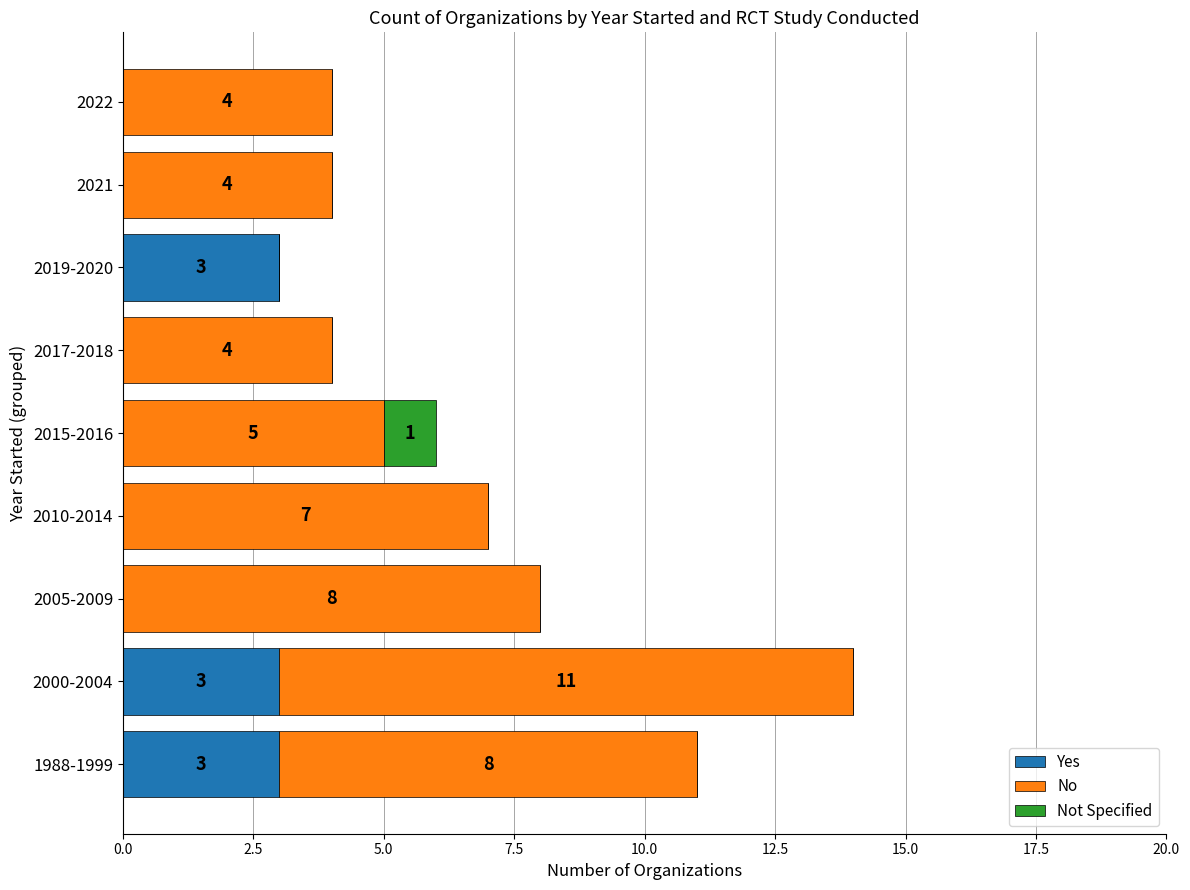

The Yes series shows -2 at 2015-2016. True or false?

False